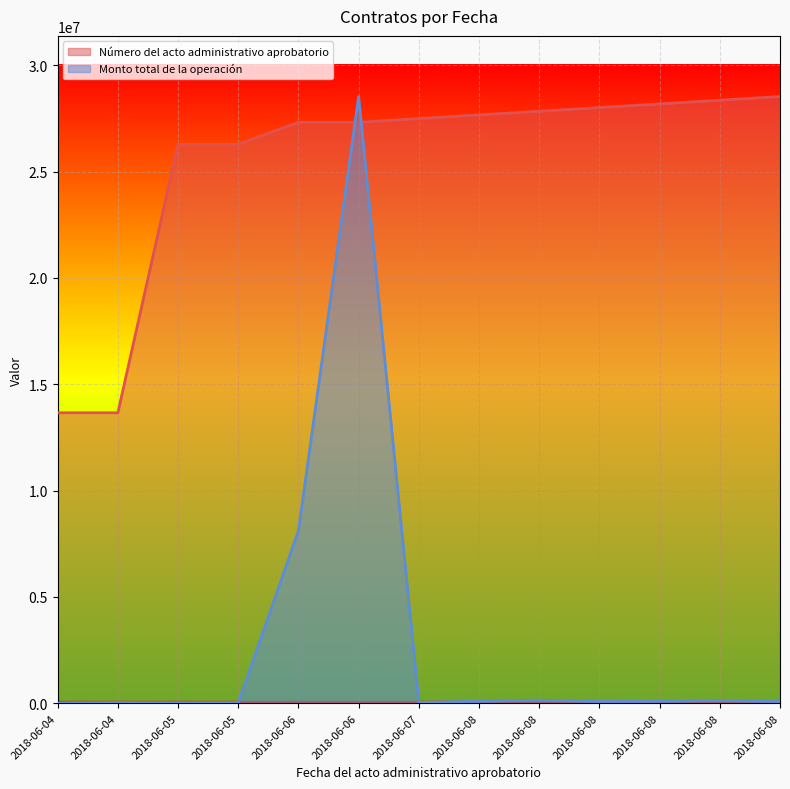

True or false: Número del acto administrativo aprobatorio has more than 1 interior local peaks.

False